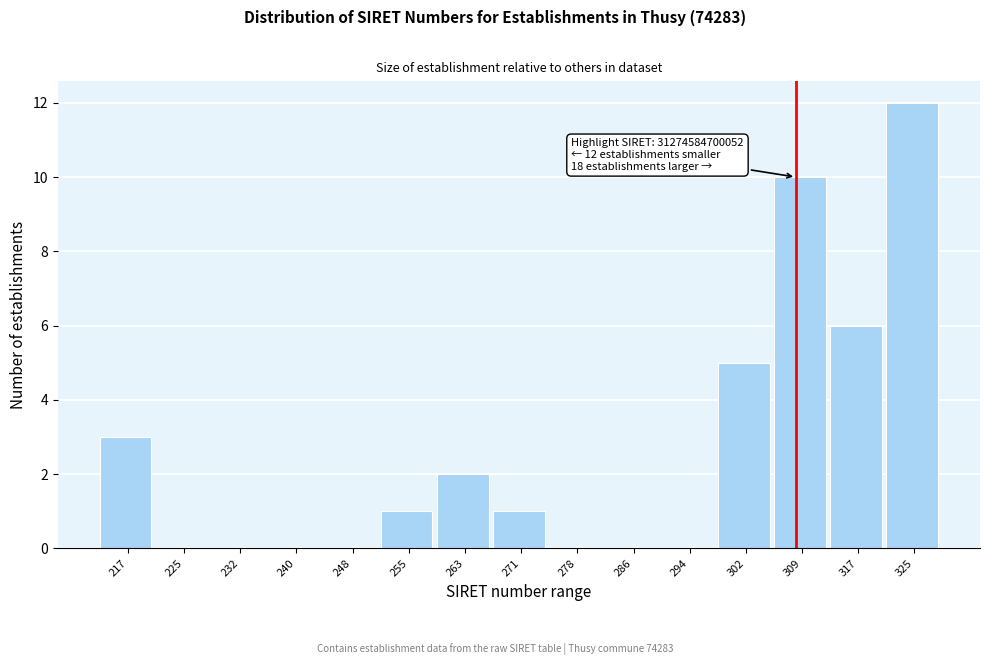

Reading left to right, transcribe all the data shown in this chart.

217=3	225=0	232=0	240=0	248=0	255=1	263=2	271=1	278=0	286=0	294=0	302=5	309=10	317=6	325=12